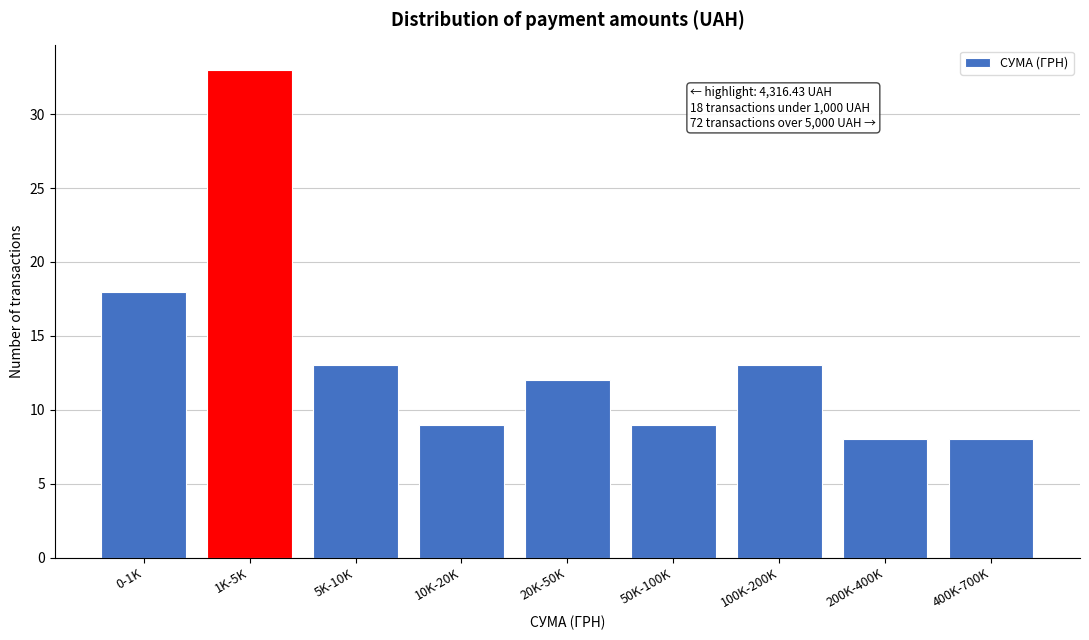

Reading left to right, transcribe all the data shown in this chart.

18	33	13	9	12	9	13	8	8